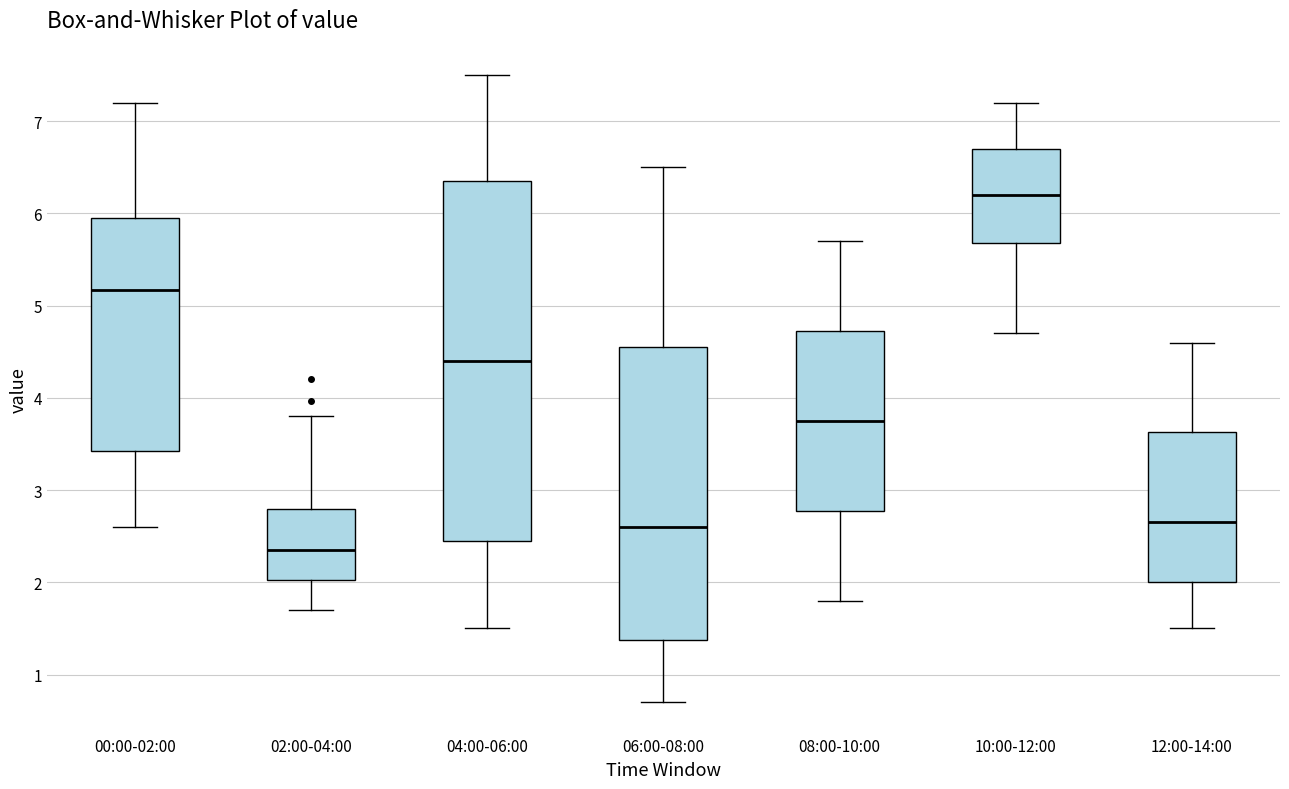

Reading left to right, read every box against the y-axis: the position of its median line, the range the box covers, and the ends of its whiskers. The values are not printed on the chart, so give them approximately, as read against the axis.

00:00-02:00: median 5.2, box 3.4 to 5.9, whiskers 2.6 to 7.2
02:00-04:00: median 2.4, box 2.0 to 2.8, whiskers 1.7 to 3.8
04:00-06:00: median 4.4, box 2.5 to 6.4, whiskers 1.5 to 7.5
06:00-08:00: median 2.6, box 1.4 to 4.6, whiskers 0.7 to 6.5
08:00-10:00: median 3.8, box 2.8 to 4.7, whiskers 1.8 to 5.7
10:00-12:00: median 6.2, box 5.7 to 6.7, whiskers 4.7 to 7.2
12:00-14:00: median 2.7, box 2.0 to 3.6, whiskers 1.5 to 4.6